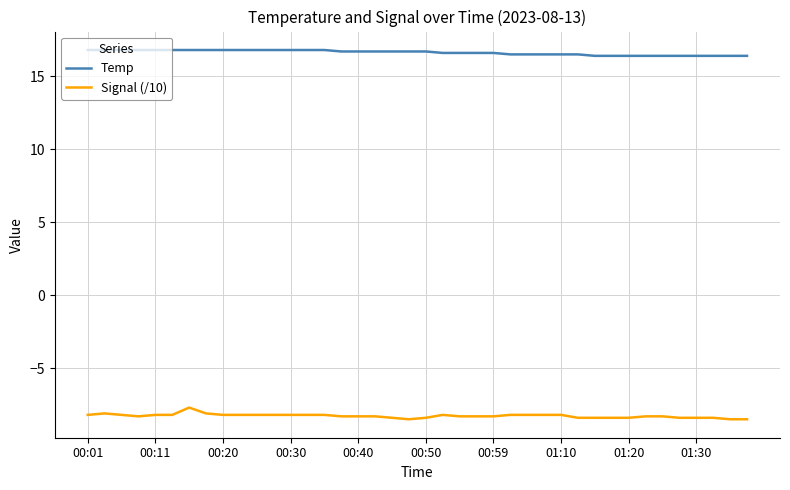

What is the difference between the maximum and minimum values in the Signal (/10) series?

0.8